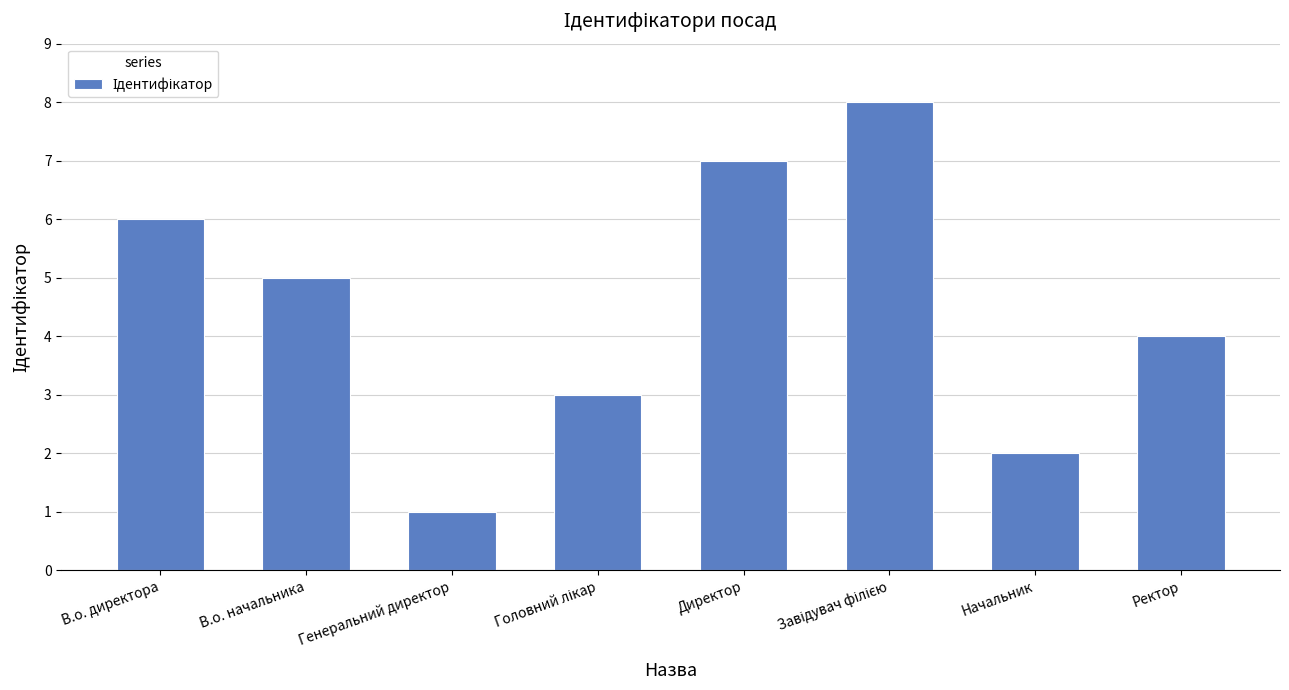

What is the label of the 2nd bar from the right?

Начальник